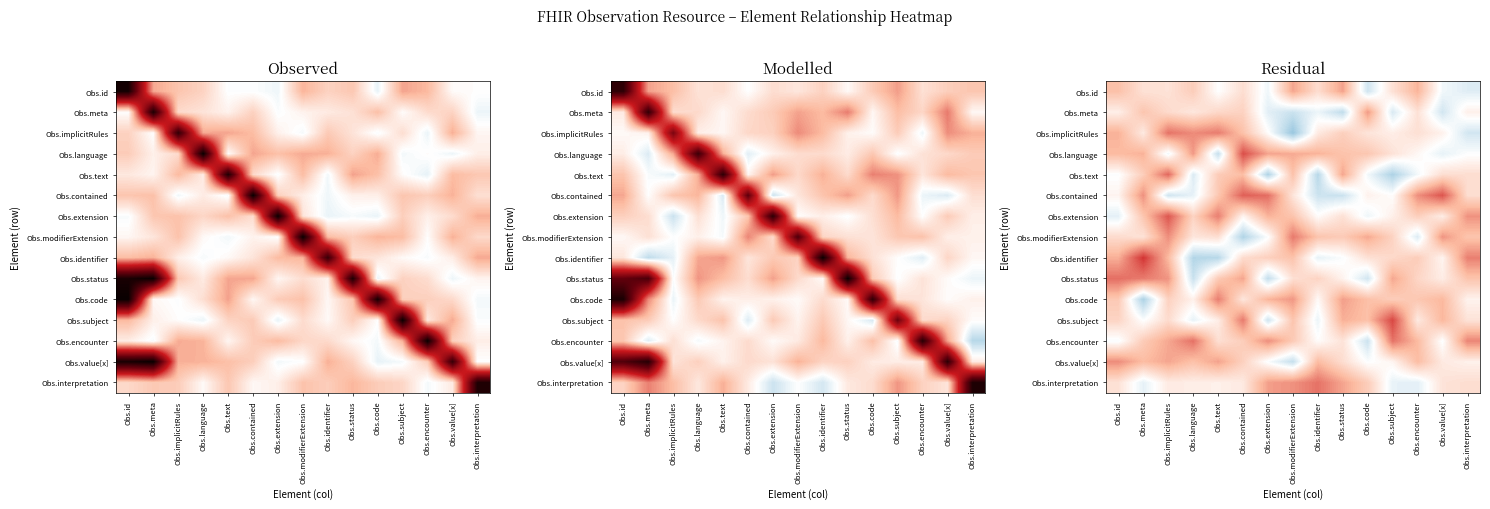

Is it true that Obs.language equals 0.0 at Obs.code?

False